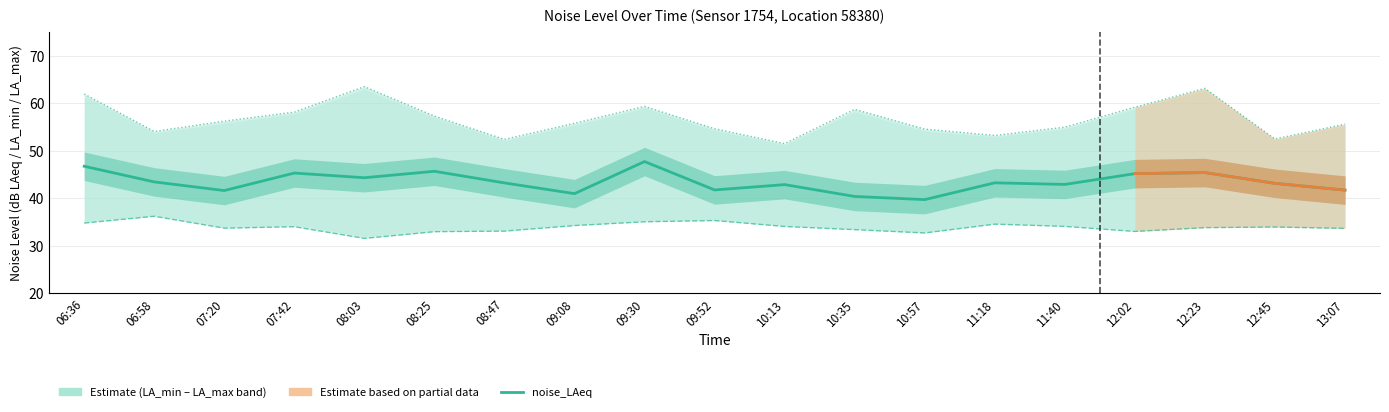

What is the value of the noise_LAeq point at the 13th from the left?

39.7